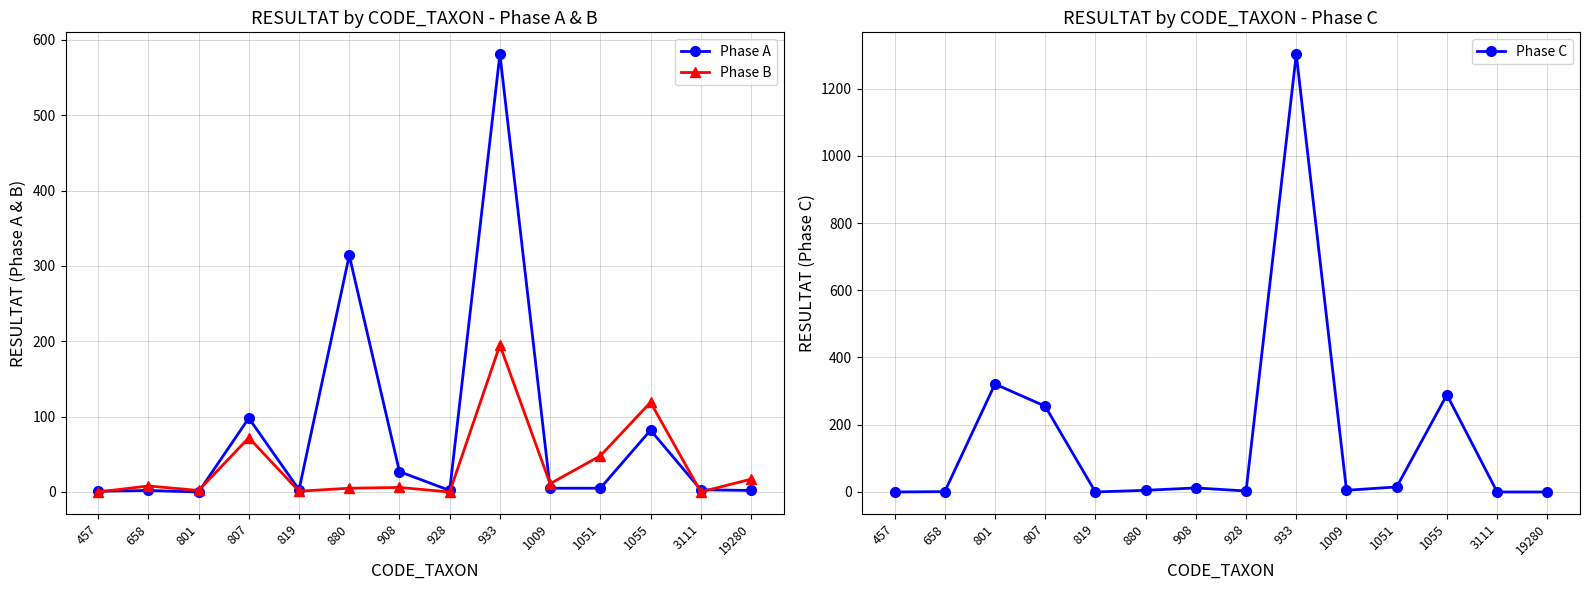

After their last crossing, which series has the higher values: Phase C or Phase B?

Phase C